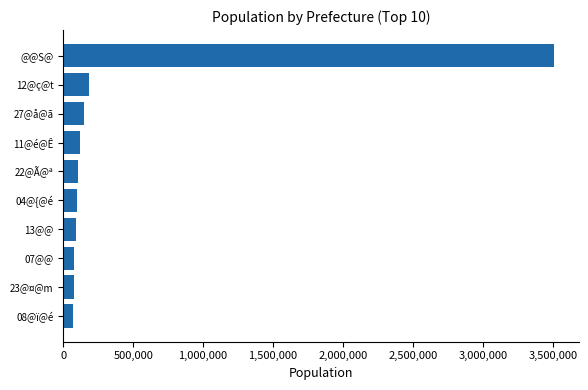

The value at 04@{@é is 97936. True or false?

True